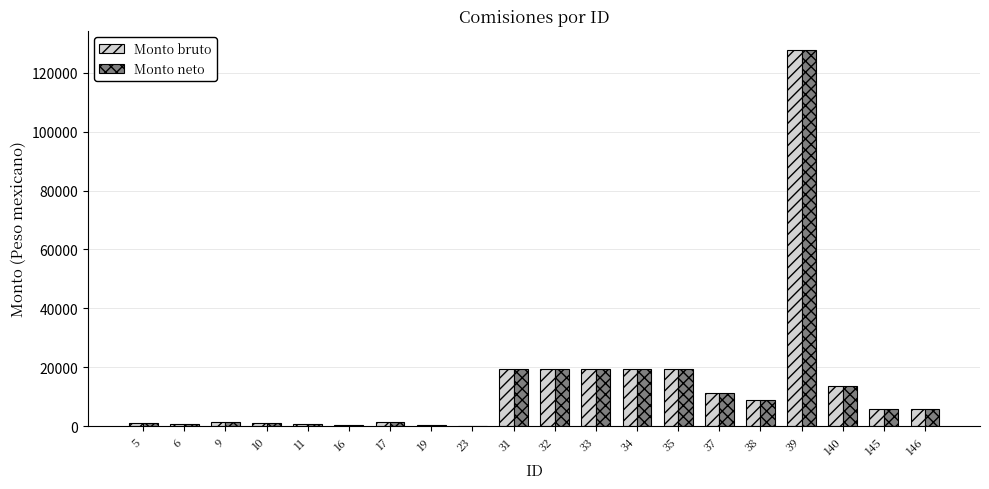

Are the bars grouped side by side (vs. stacked)?

Yes